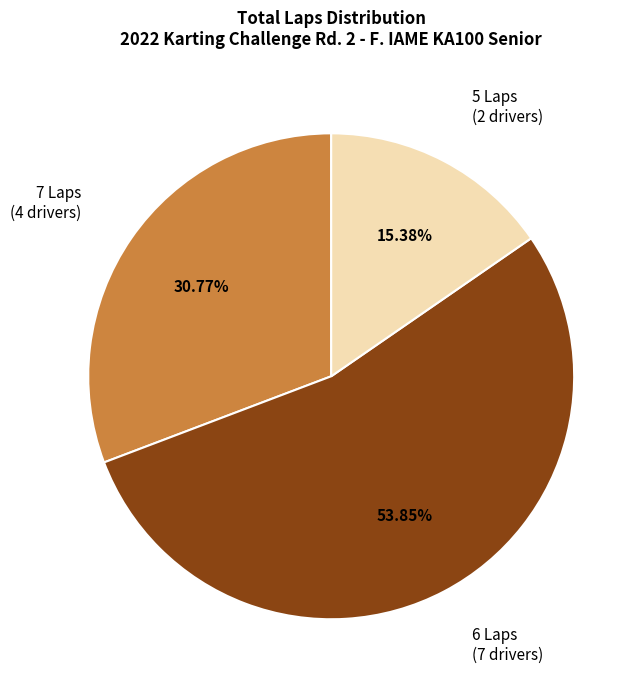

Is there any slice that represents more than half of the pie?

Yes